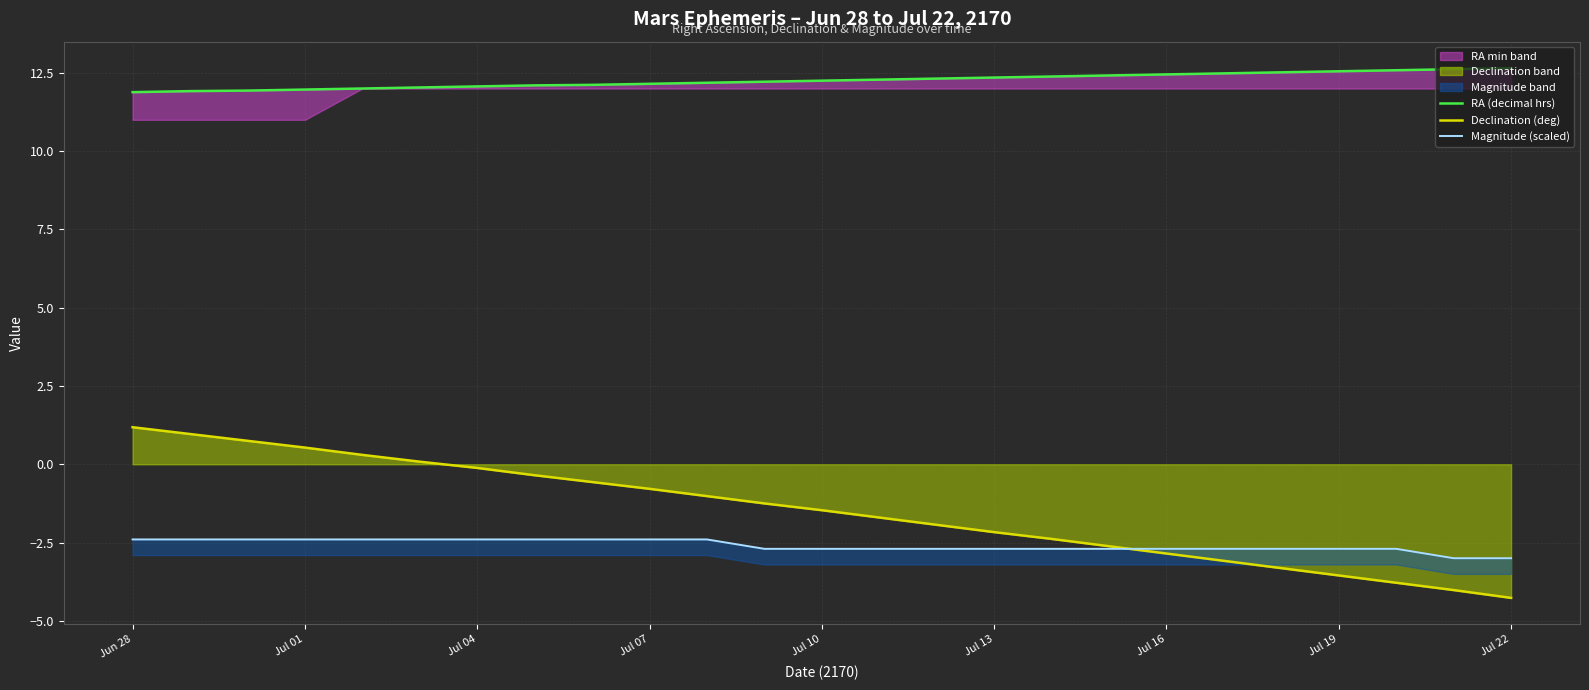

How many values in Declination (deg) are above zero?

6